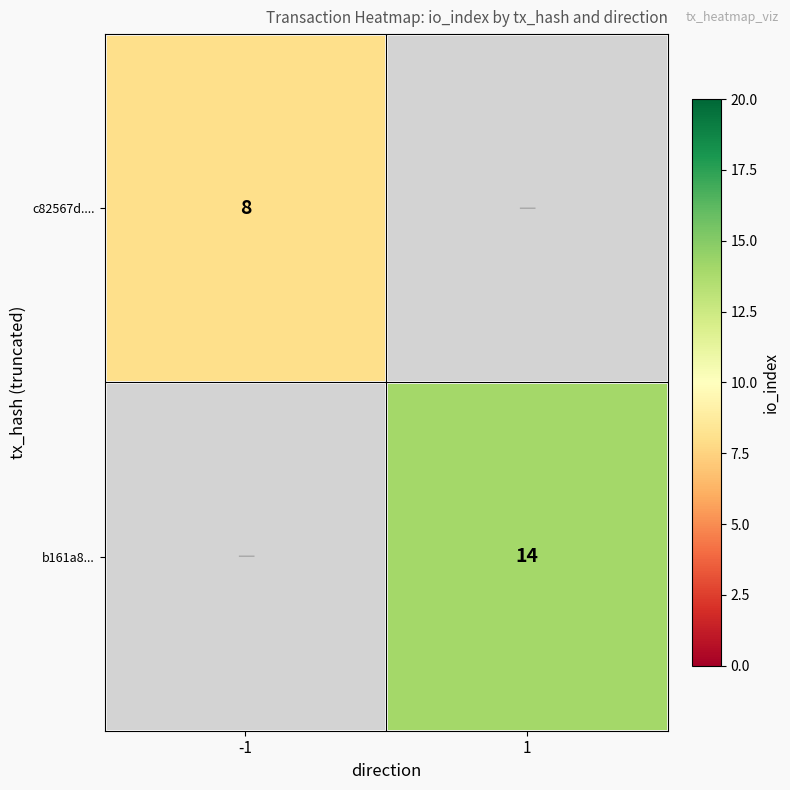

Which label corresponds to the largest value in the chart?

1